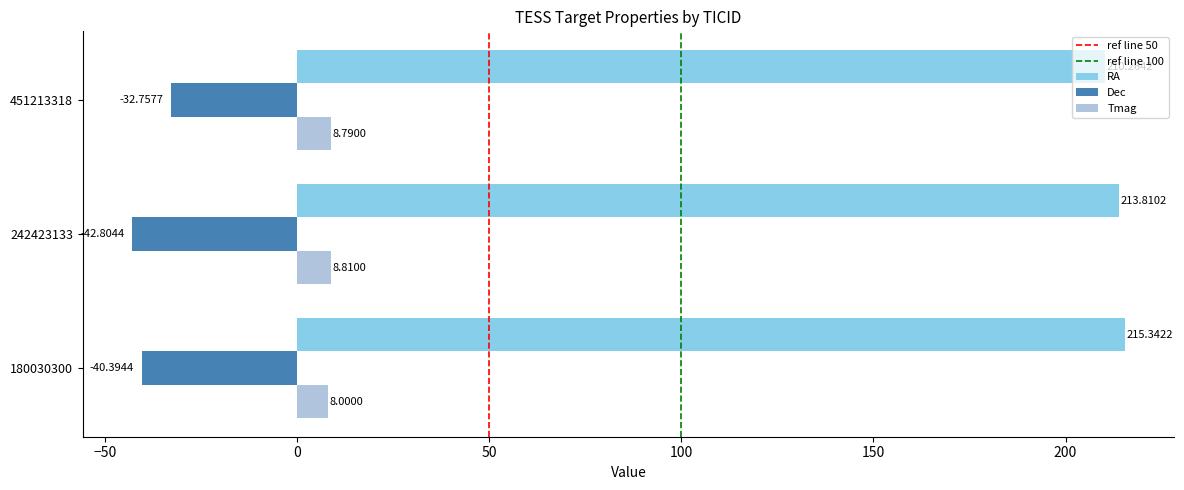

Which series has the largest range (max minus min)?

Dec